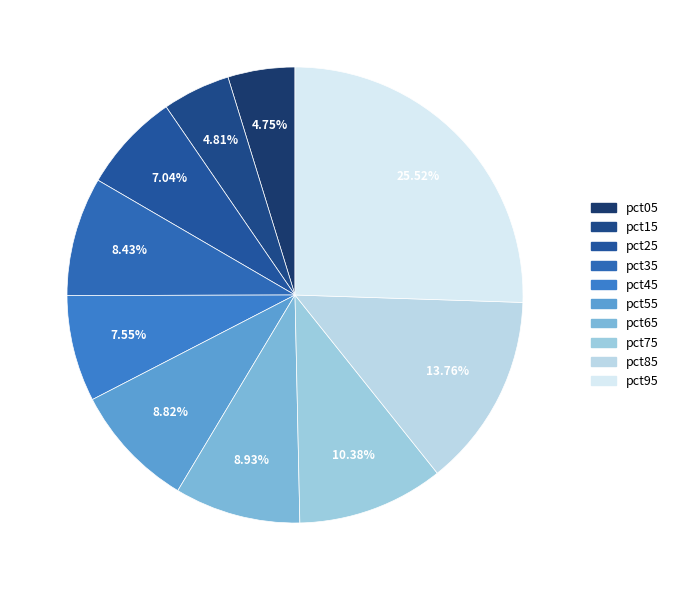

How many segments does this pie chart have?

10